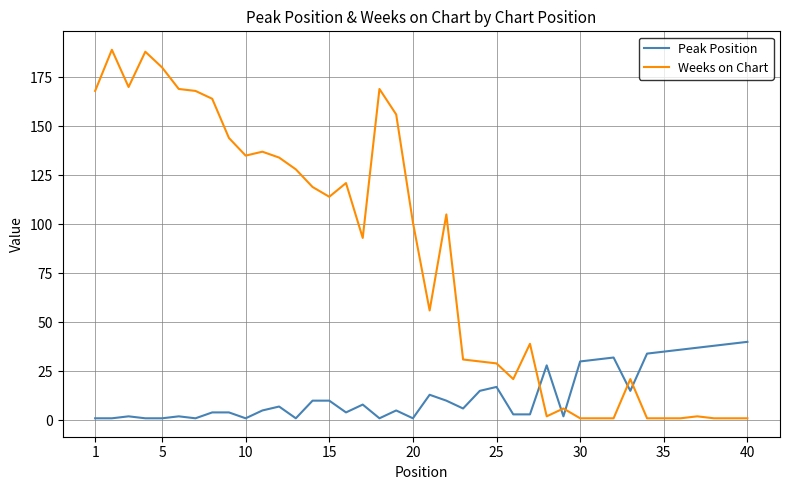

Which series ends up on top after the final intersection of Weeks on Chart and Peak Position?

Peak Position